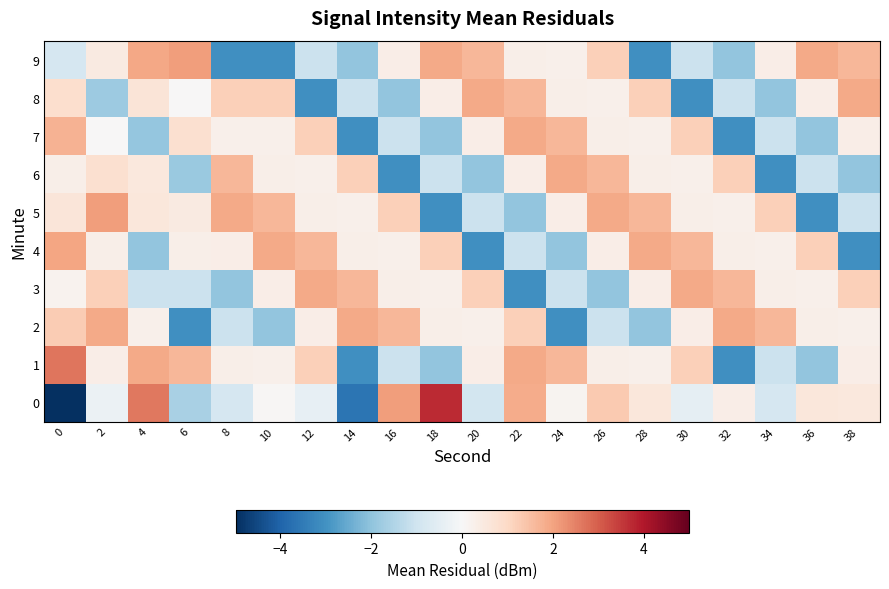

Which has a higher value, 22 or 38?

22